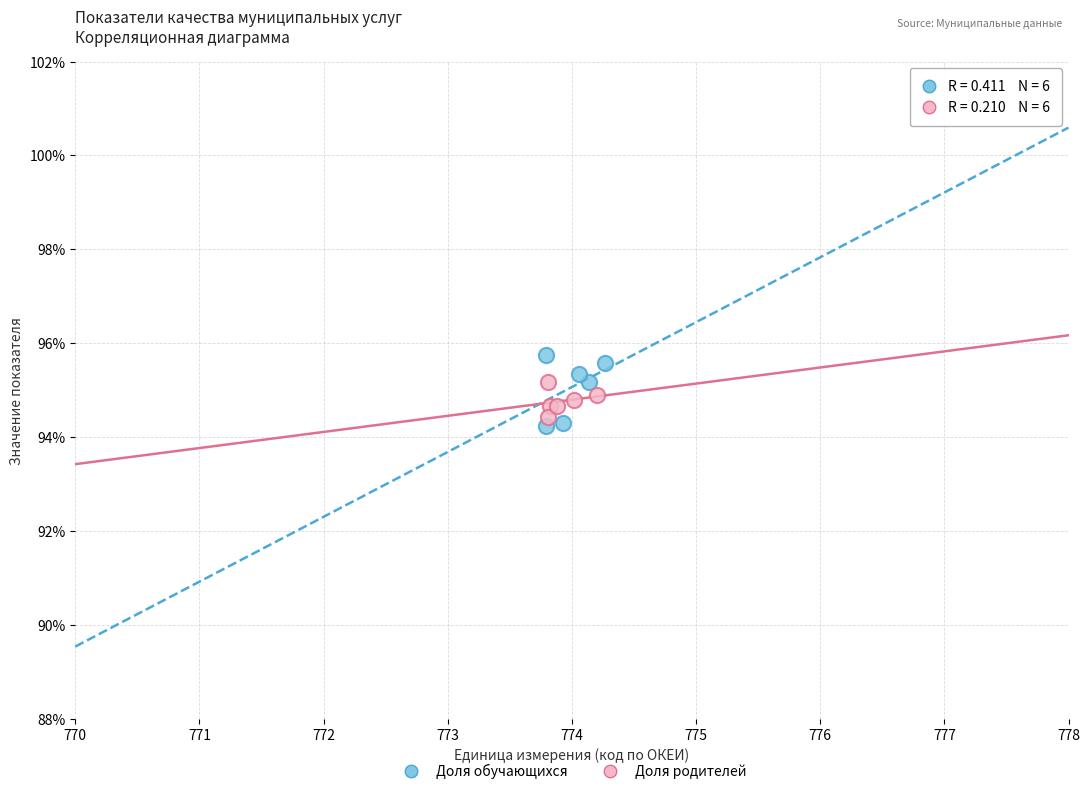

What are all the series names shown in the legend?

Доля обучающихся, Доля родителей